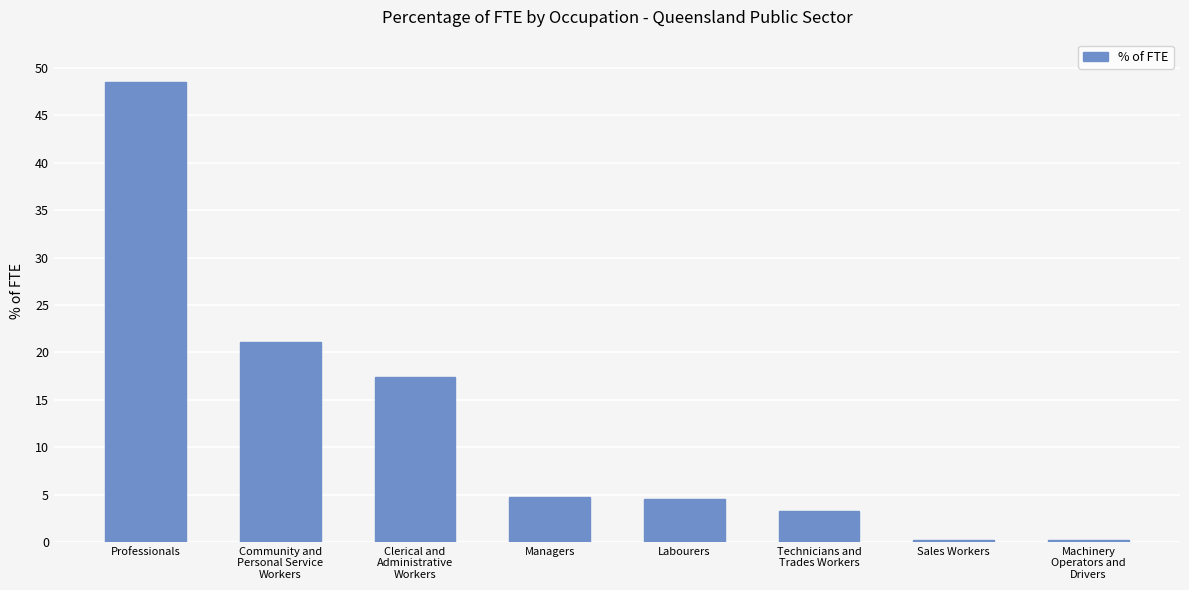

Are the bars horizontal?

No